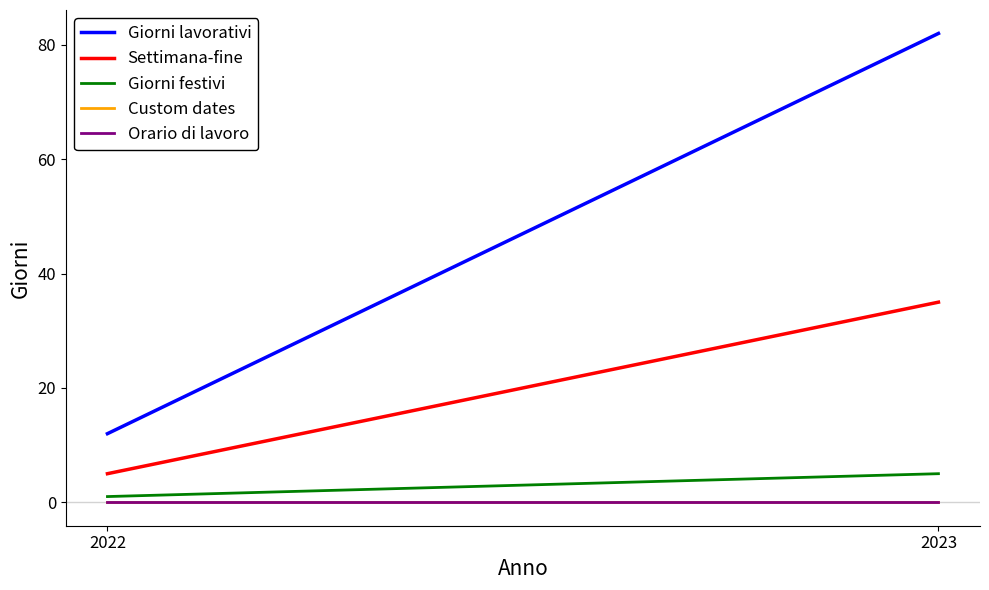

Is the value of Giorni lavorativi at 2022 greater than the value of Giorni festivi at 2022?

Yes